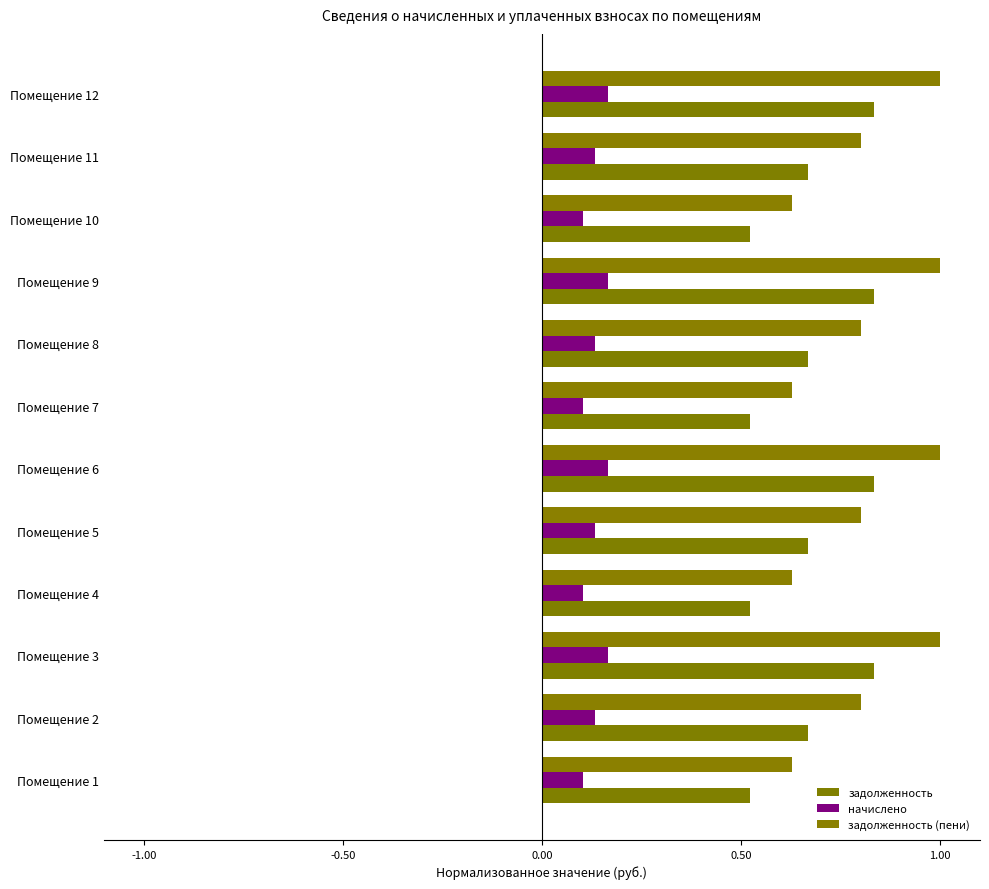

What is the value of the задолженность bar at the 1st from the left?

0.5